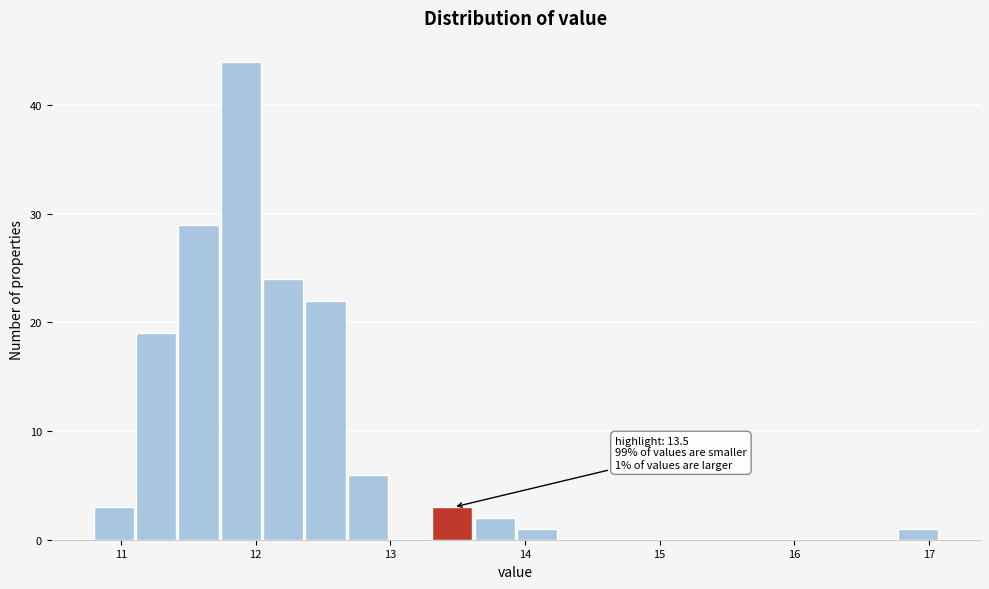

Read against the x-axis, roughly where is the centre of the tallest bar?

11.9